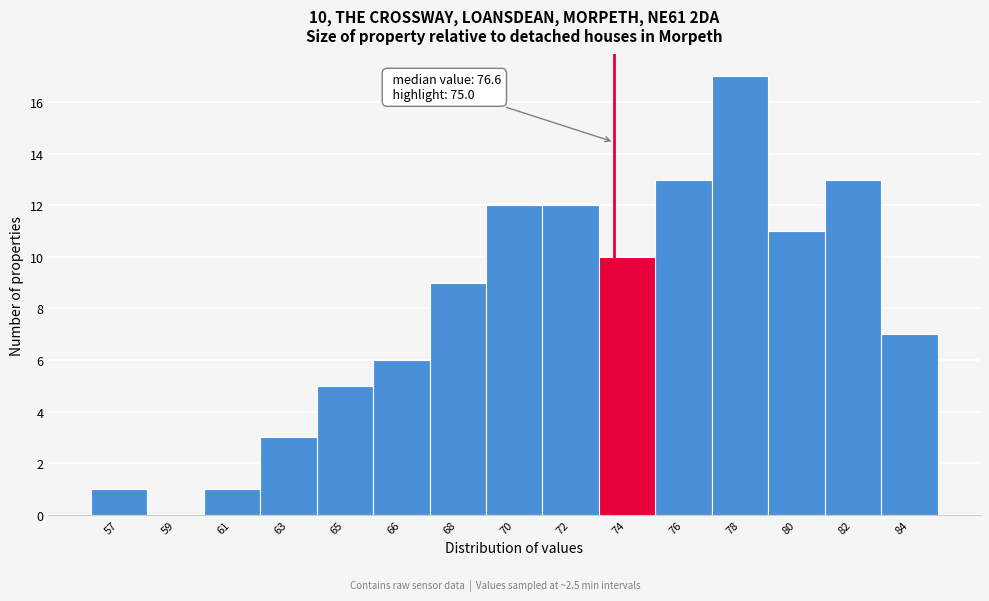

Reading right to left, what are all the values shown in this chart?

84=7	82=13	80=11	78=17	76=13	74=10	72=12	70=12	68=9	66=6	65=5	63=3	61=1	59=0	57=1